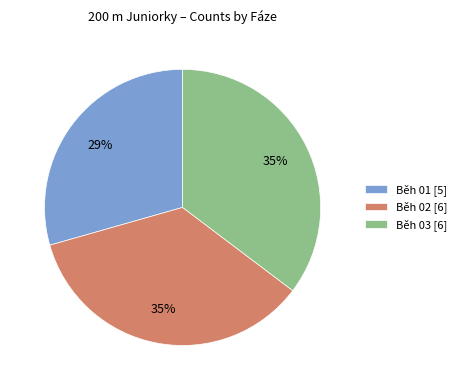

To the nearest percent, what percentage of the pie is Běh 03?

35%